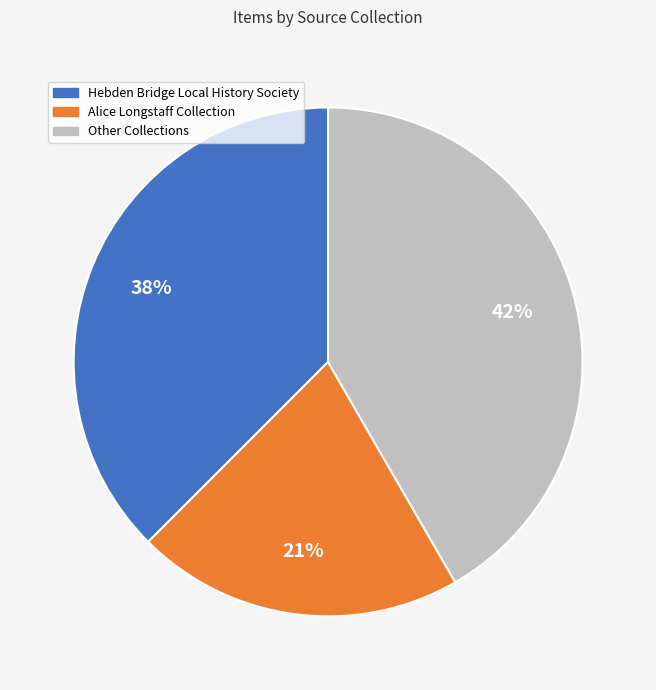

To the nearest percent, what portion does Alice Longstaff Collection represent?

21%